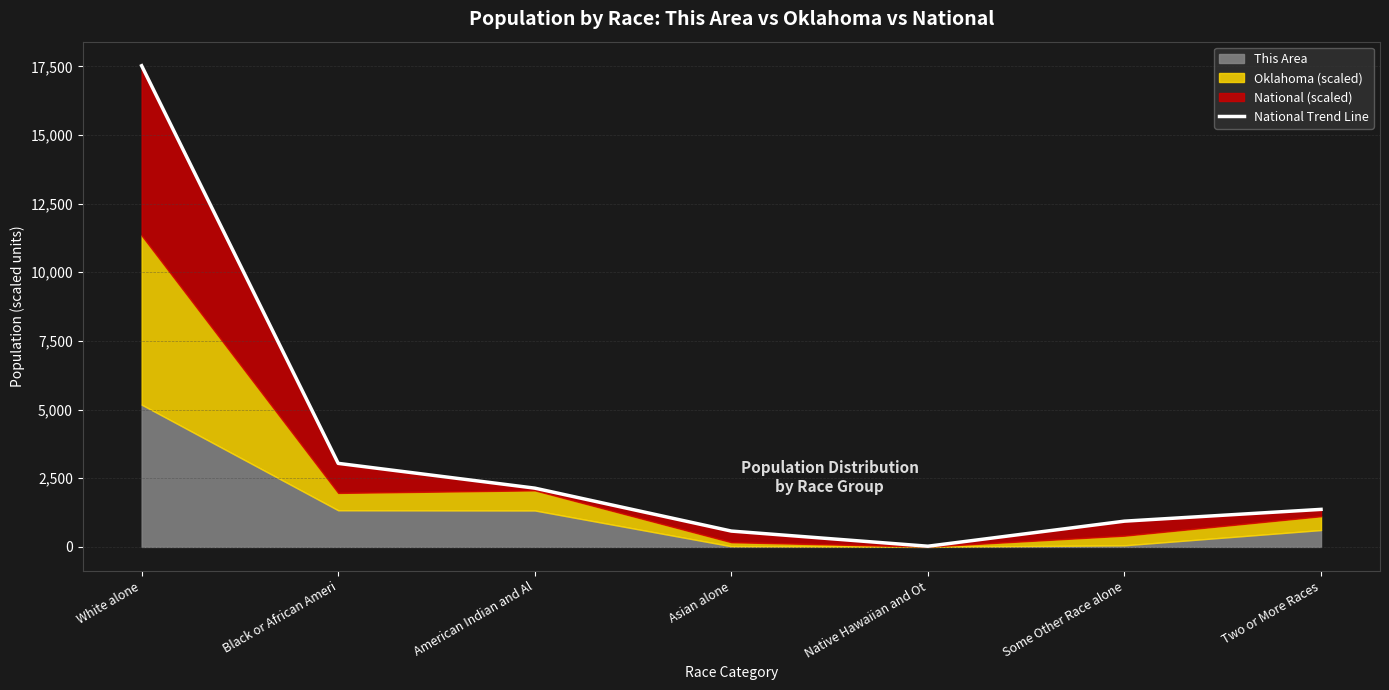

List the labels in order of value, largest first.

White alone, Black or African Ameri, American Indian and Al, Two or More Races, Some Other Race alone, Asian alone, Native Hawaiian and Ot